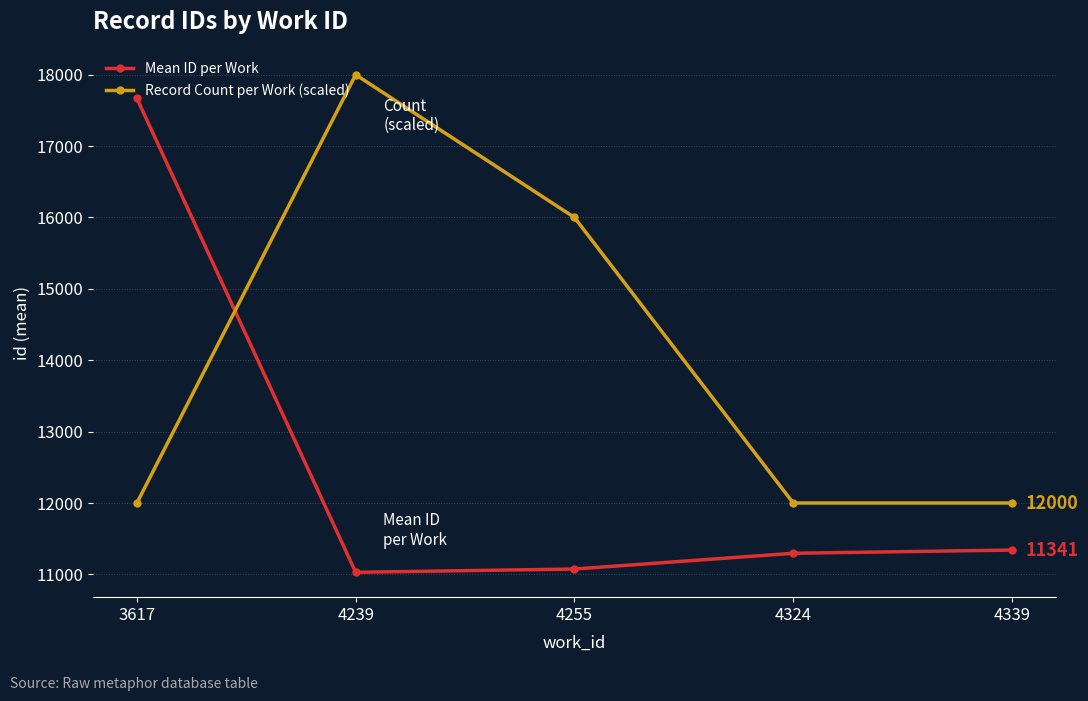

Between 3617 and 4239, which series saw the biggest shift?

Mean ID per Work